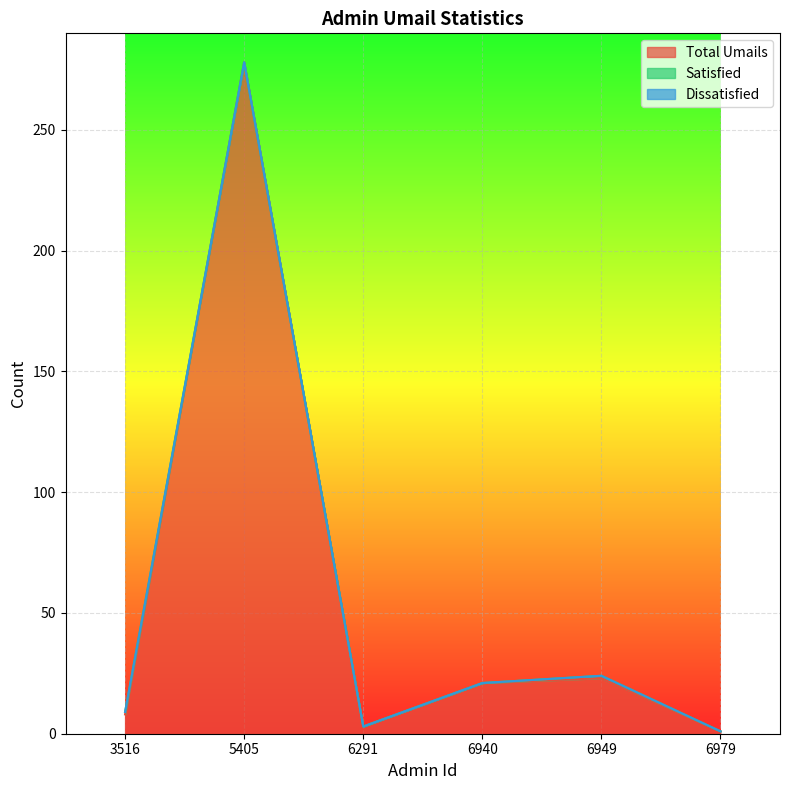

Count the number of data series in this chart.

3